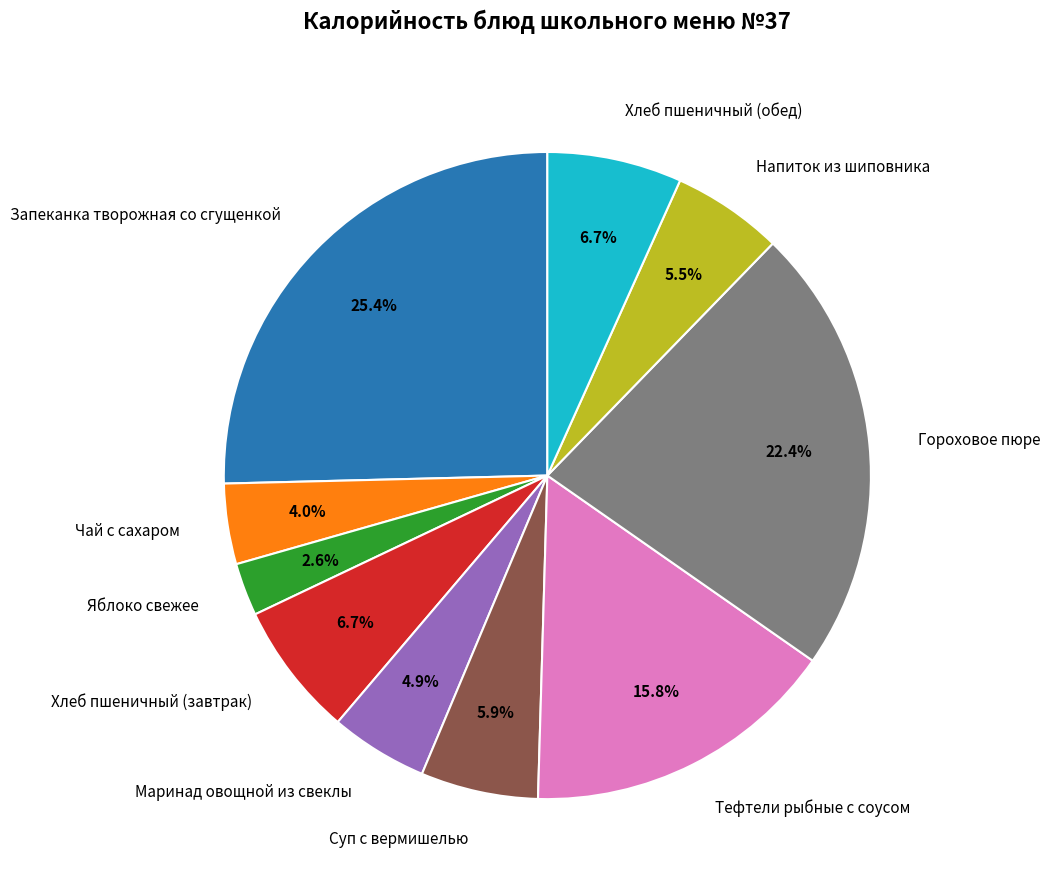

True or false: Гороховое пюре accounts for 14% of the total.

False